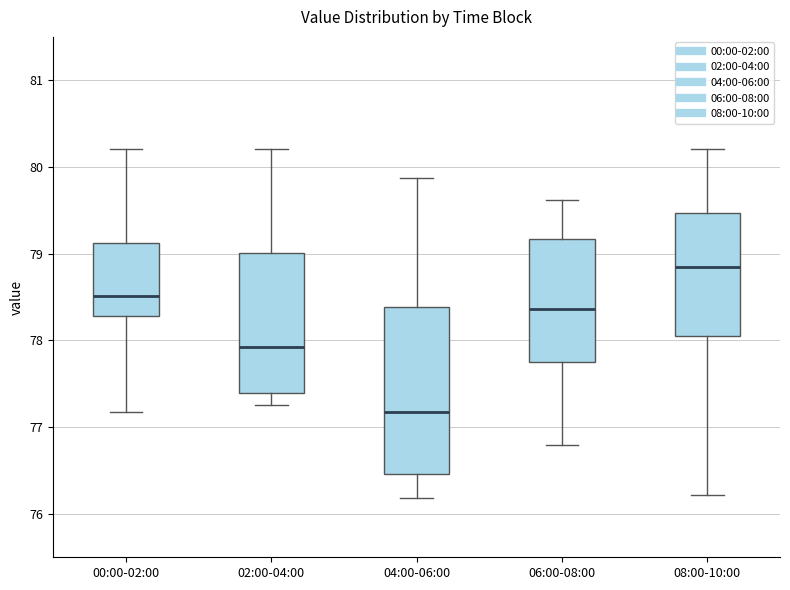

Reading left to right, transcribe this box plot: for each box, give where its median line is, the range the box spans, and where its two whiskers end, as read against the y-axis. The values are not printed on the chart, so give them approximately, as read against the axis.

00:00-02:00: median 78.5, box 78.3 to 79.1, whiskers 77.2 to 80.2
02:00-04:00: median 77.9, box 77.4 to 79.0, whiskers 77.3 to 80.2
04:00-06:00: median 77.2, box 76.5 to 78.4, whiskers 76.2 to 79.9
06:00-08:00: median 78.4, box 77.8 to 79.2, whiskers 76.8 to 79.6
08:00-10:00: median 78.8, box 78.1 to 79.5, whiskers 76.2 to 80.2